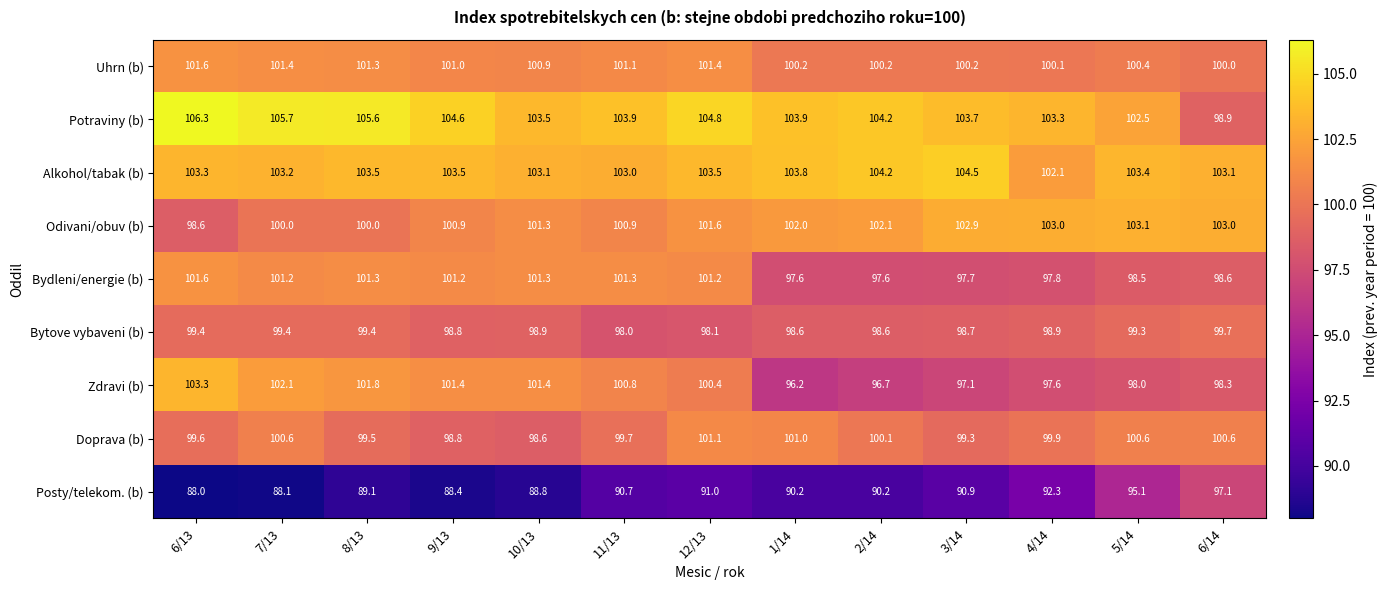

At which category is the sum across all series the highest?

12/13